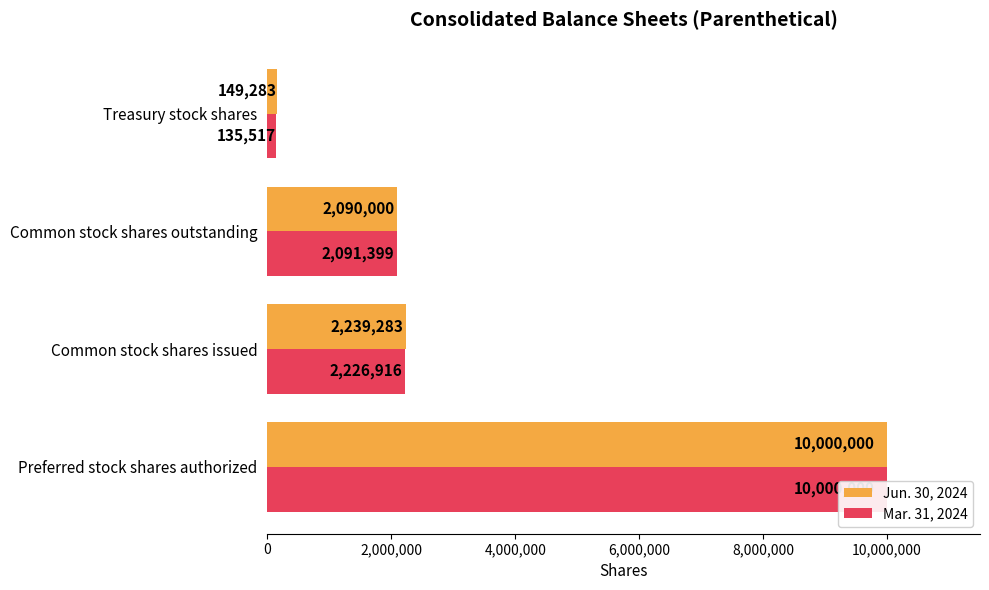

What is the minimum value shown in the chart?

135517